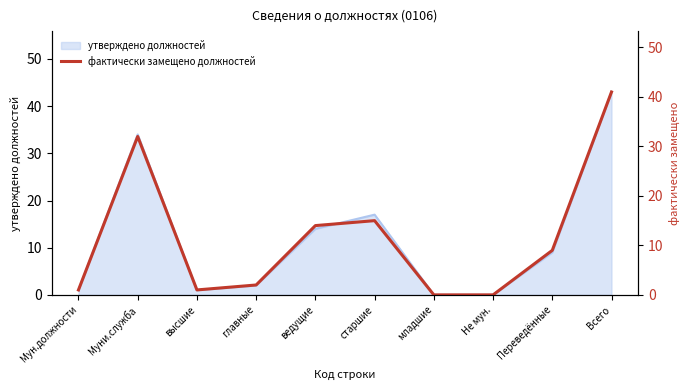

List the labels in order of value, largest first.

Всего, Муни.служба, старшие, ведущие, Переведённые, главные, Мун.должности, высшие, младшие, Не мун.